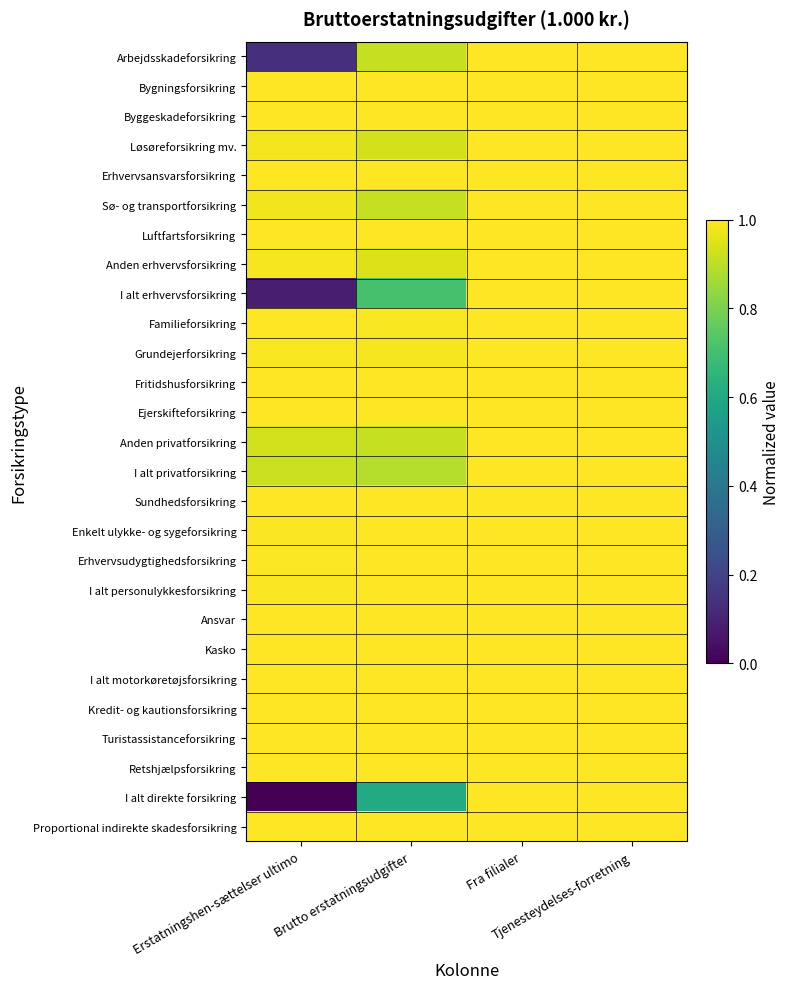

Which category has the lowest value across all series?

Erstatningshen-sættelser ultimo